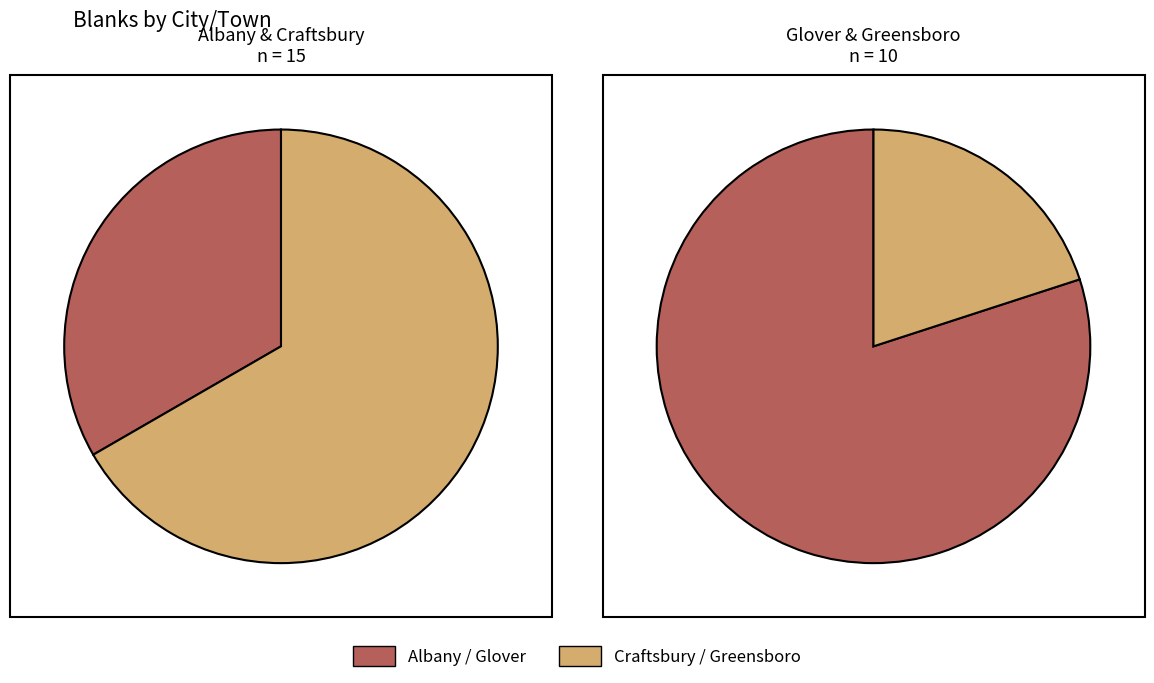

Count the number of slices in the pie.

4